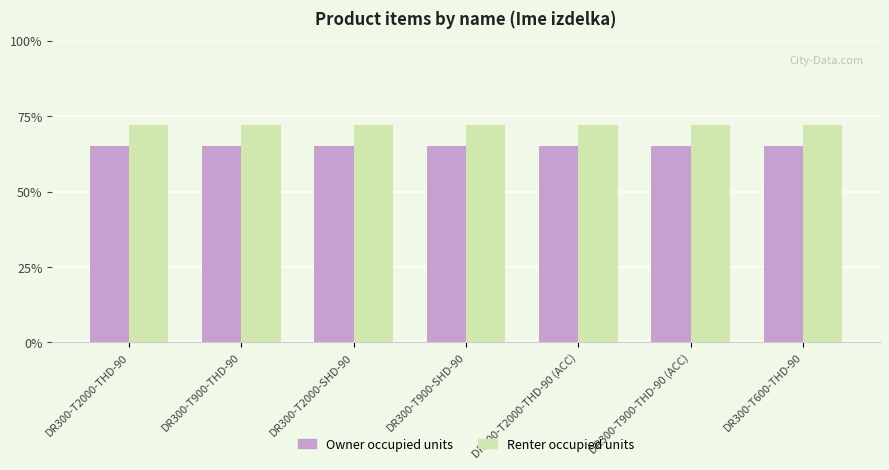

At DR300-T2000-THD-90 (ACC), list the series in order from largest to smallest.

Renter occupied units, Owner occupied units